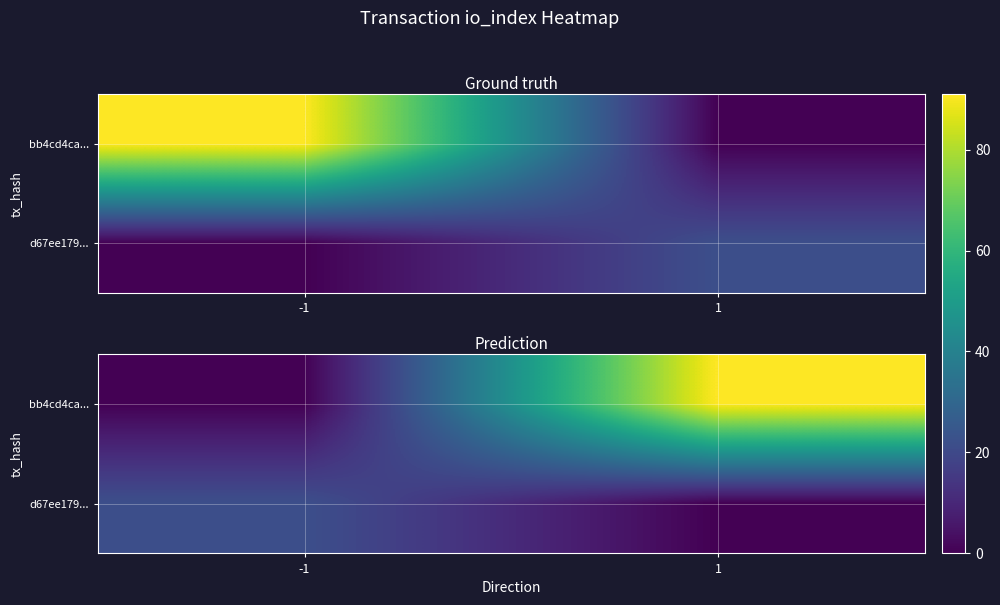

Between 1 and -1, which is larger?

1